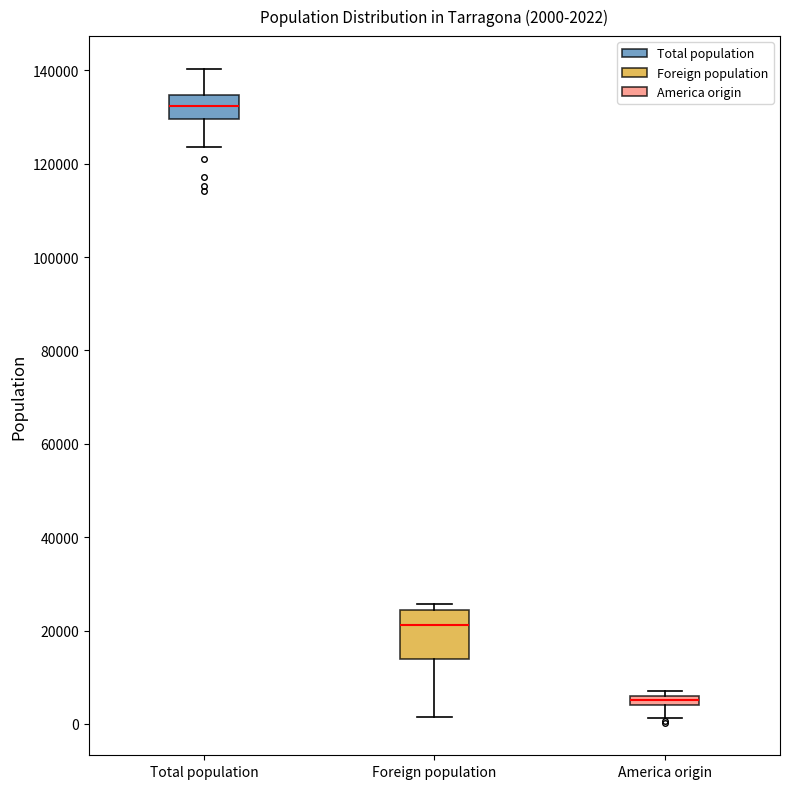

Which box's median line is the highest?

Total population